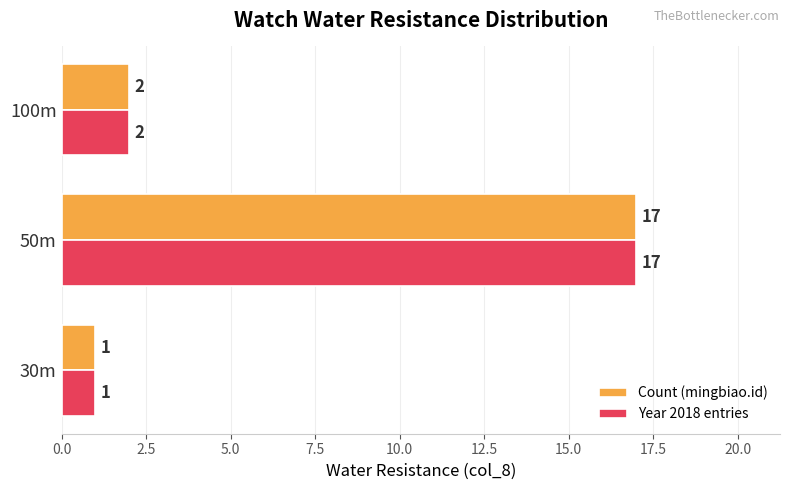

What is the greatest value displayed?

17